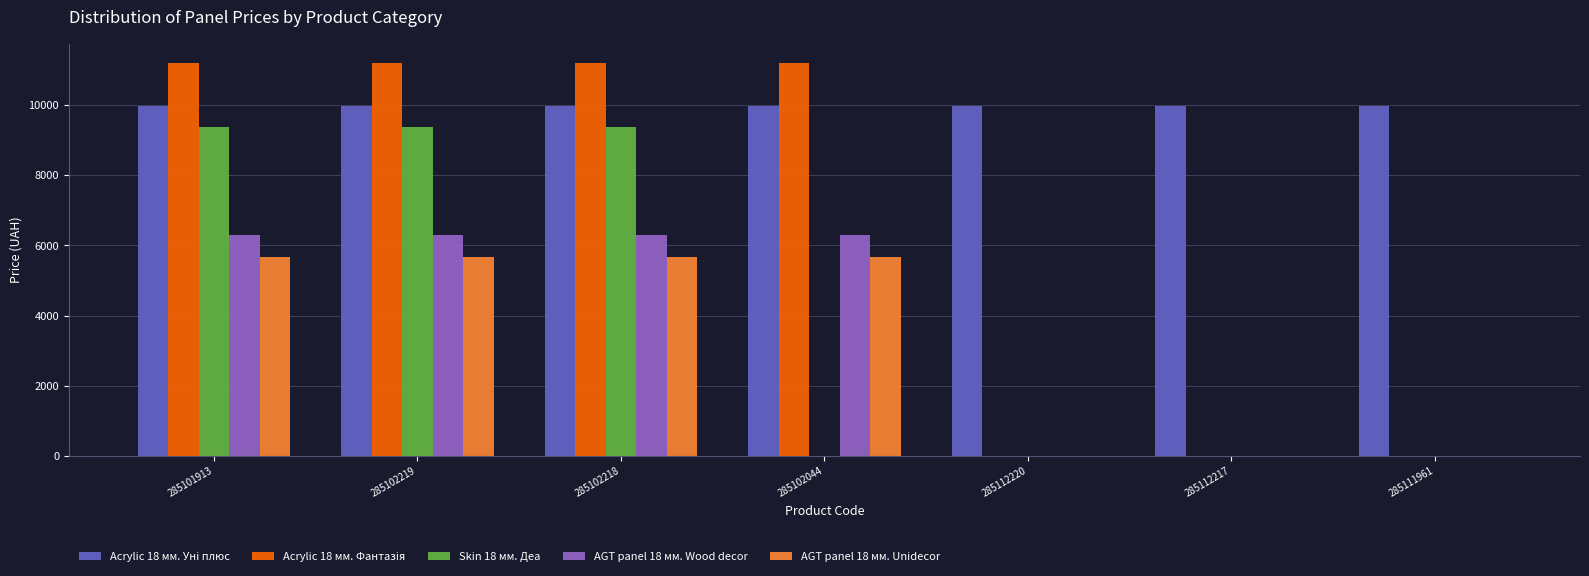

The value of AGT panel 18 мм. Wood decor at 285102044 is 6308.8. True or false?

True